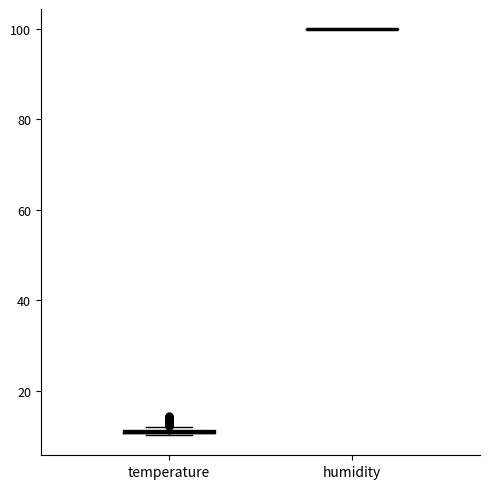

Where is the lower edge of the box for temperature on the y-axis? The values are not printed on the chart, so give them approximately, as read against the axis.

10